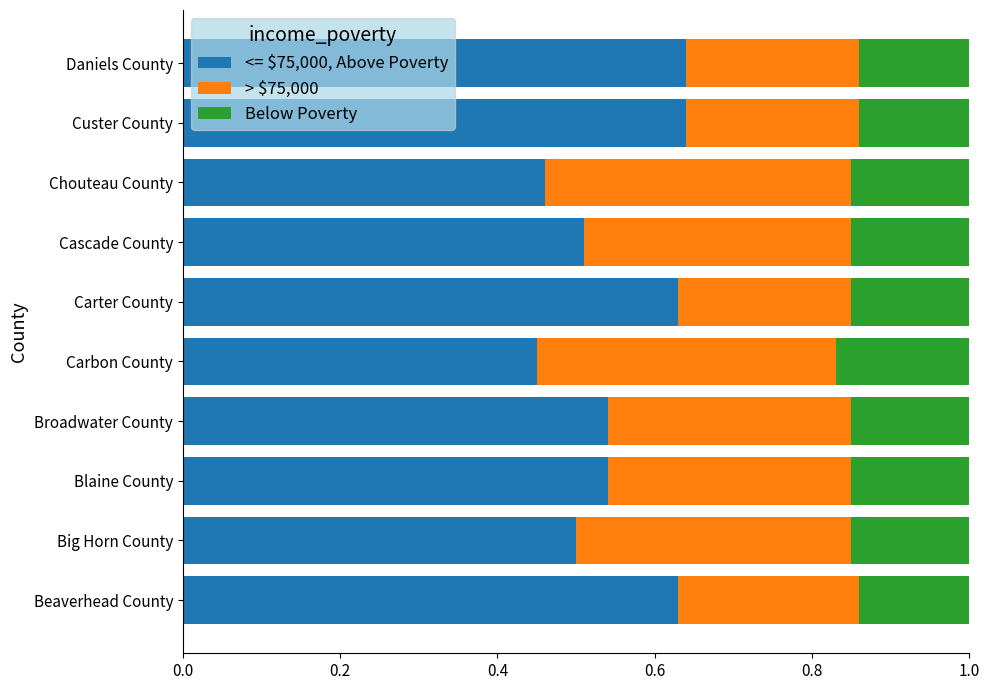

What is the total value across all series at Custer County?

1.0